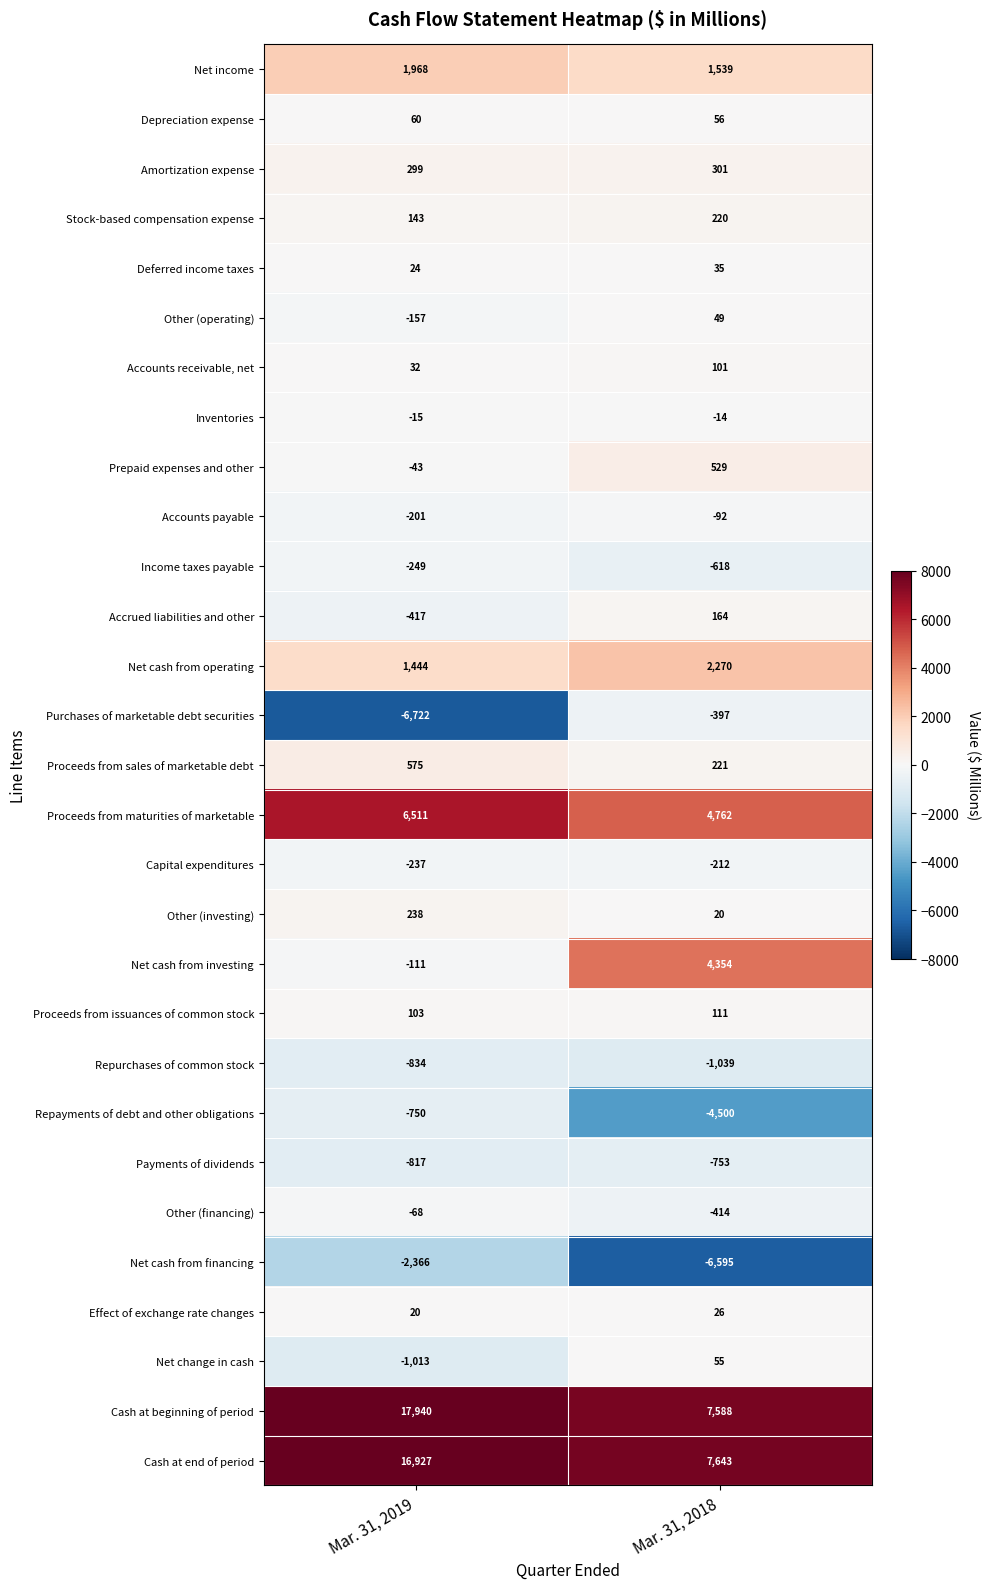

List the labels in order of Cash at beginning of period value, largest first.

Mar. 31, 2019, Mar. 31, 2018